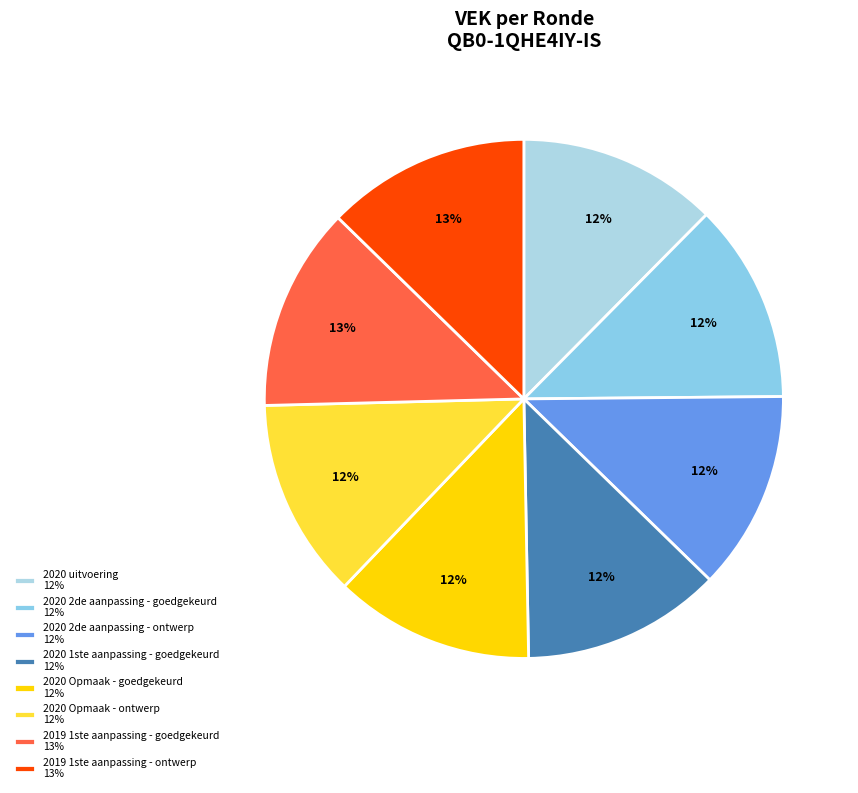

True or false: 2020 Opmaak - goedgekeurd accounts for 20% of the total.

False